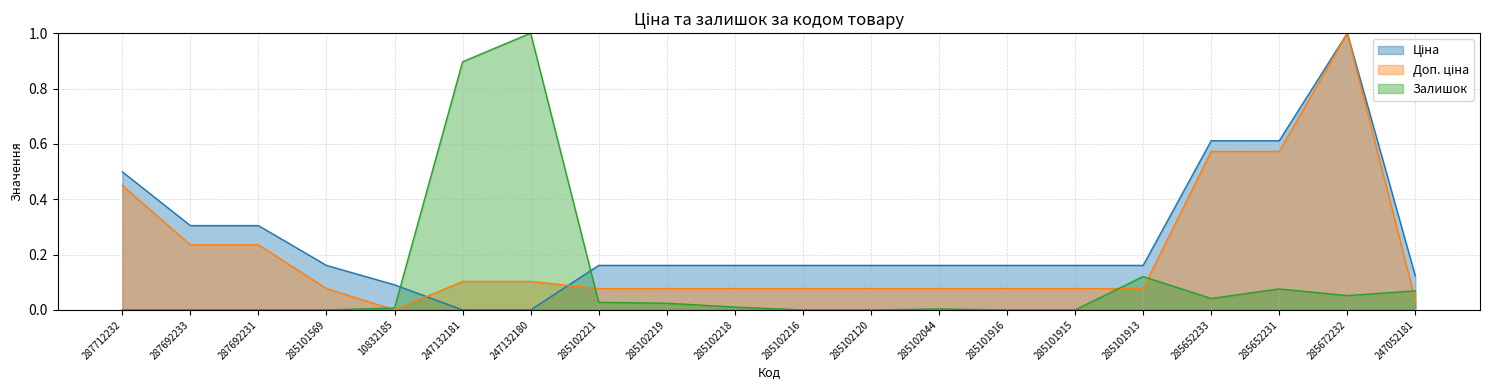

In Доп. ціна, how many points are lower than both neighbors (excluding endpoints)?

1